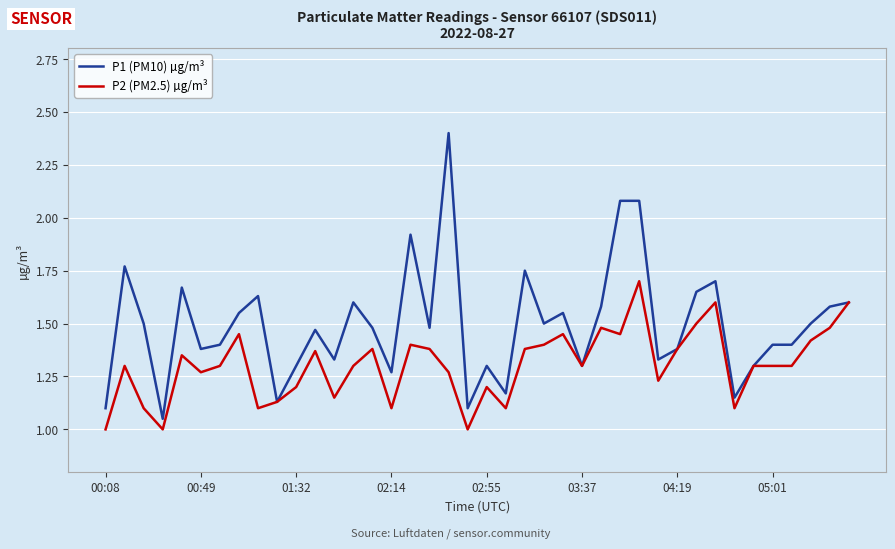

Rank the series by their average value, from highest to lowest.

P1 (PM10) µg/m³, P2 (PM2.5) µg/m³